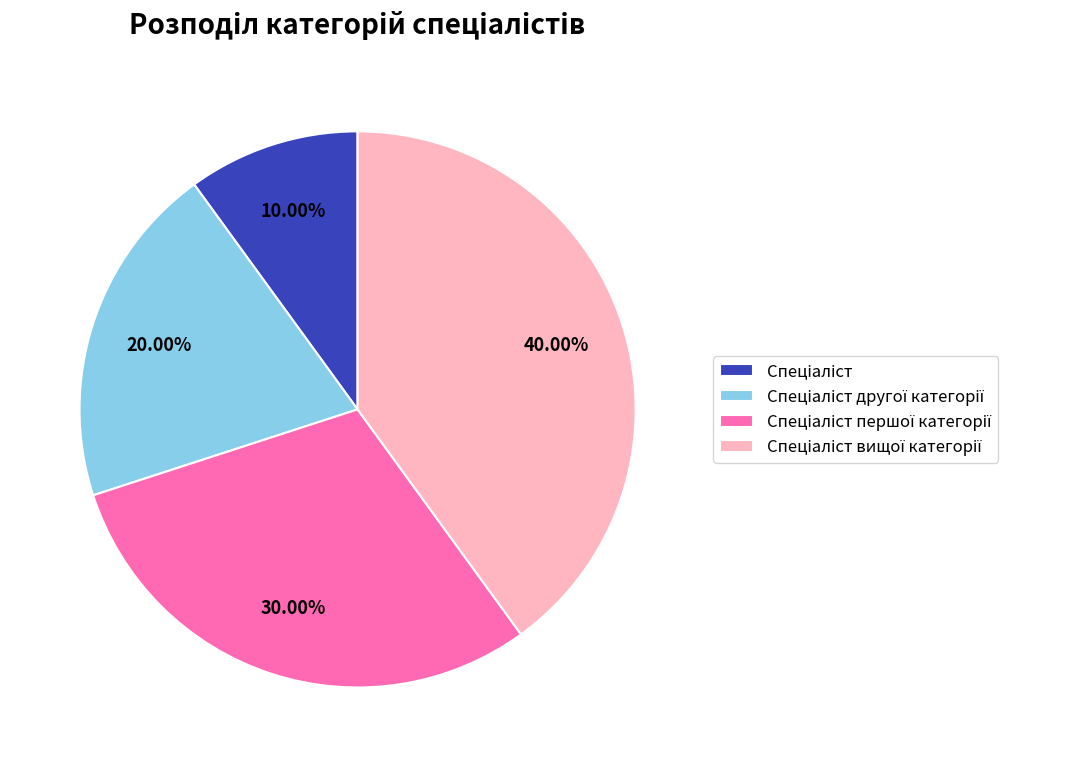

Is there any slice that represents more than half of the pie?

No